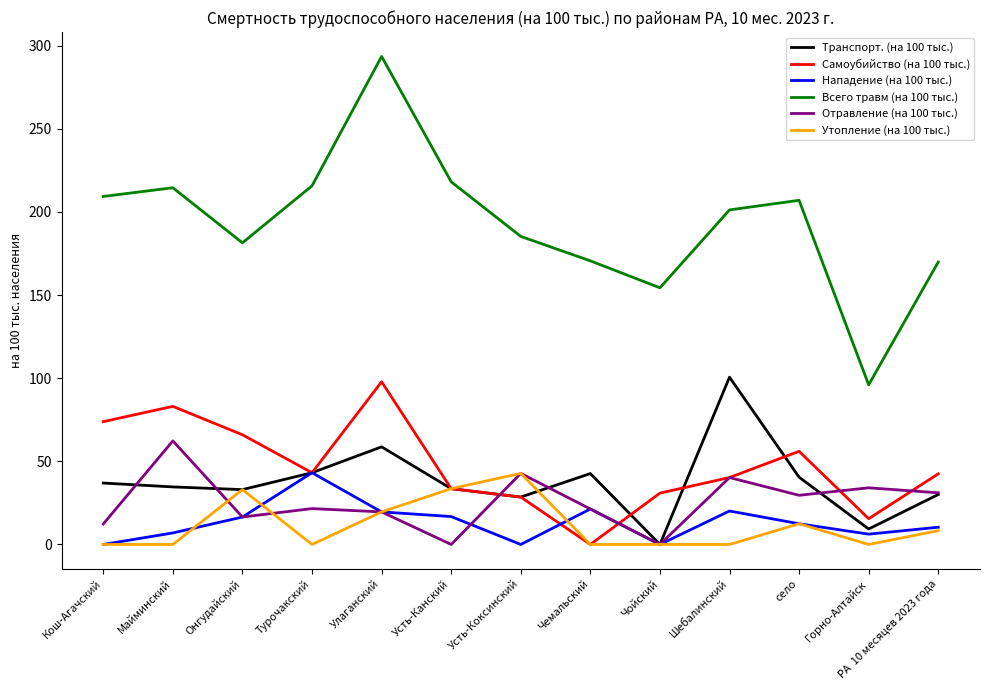

Which series changed the most between Улаганский and РА  10 месяцев 2023 года?

Всего травм (на 100 тыс.)